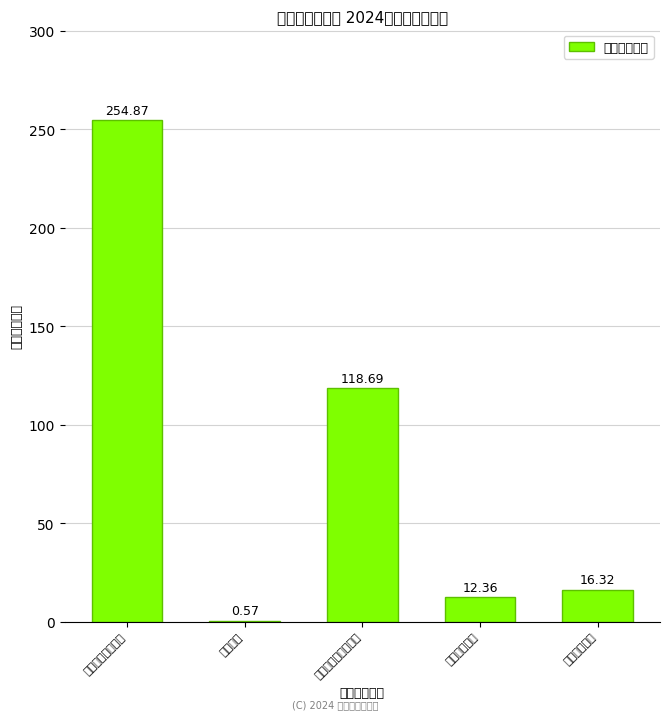

Does the chart contain any negative values?

No